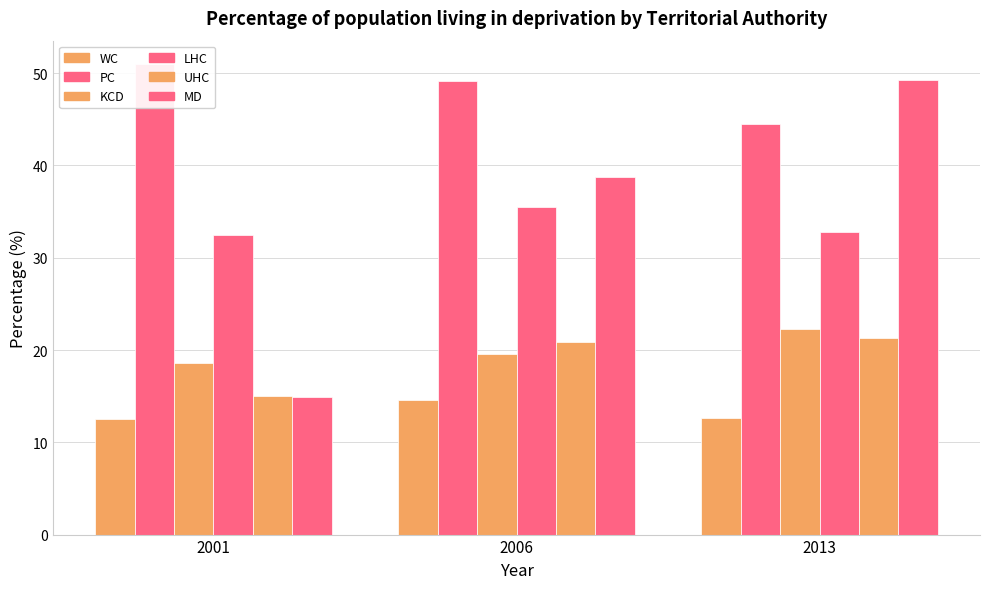

The value of UHC at 2013 is 32.5. True or false?

False